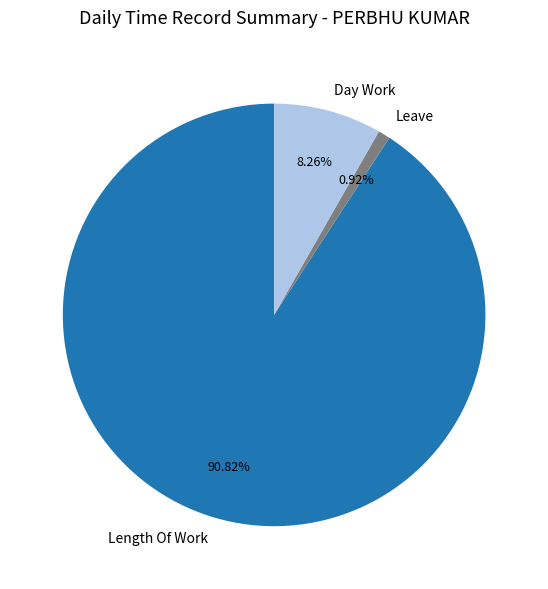

Rank the categories by value from lowest to highest.

Leave, Day Work, Length Of Work